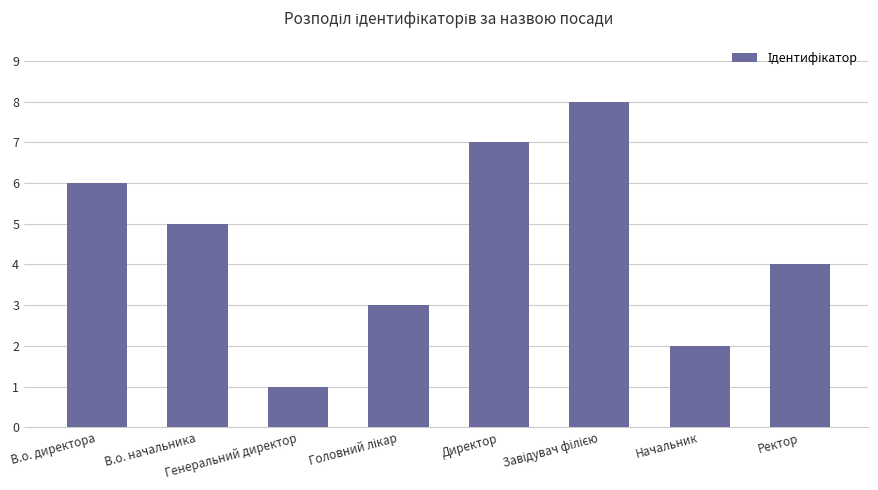

Count the number of categories in the chart.

8